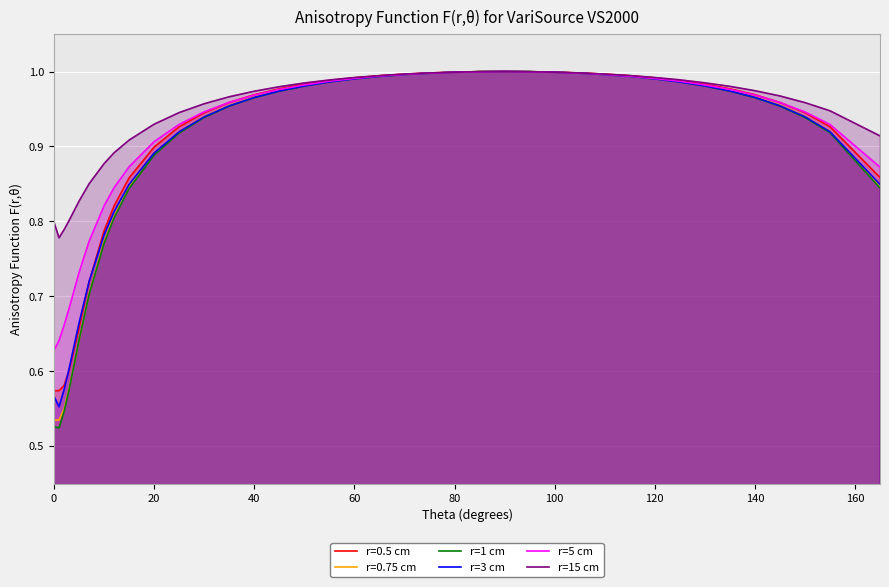

What is the minimum value shown in the chart?

0.5